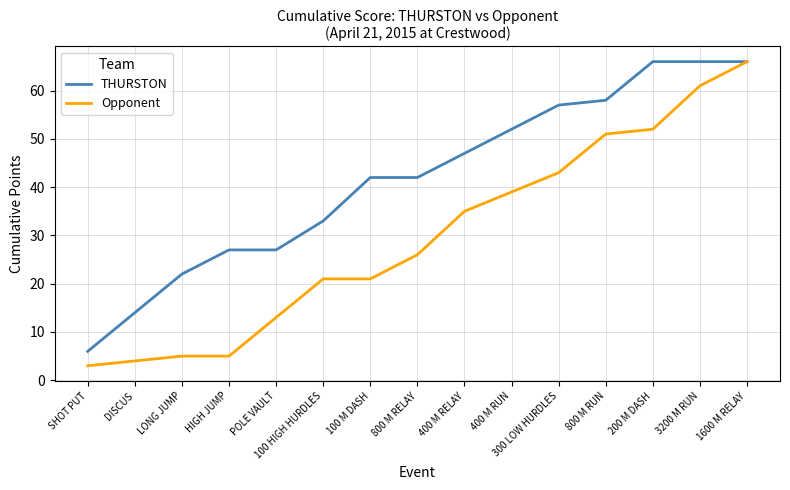

What is the maximum value for Opponent?

66